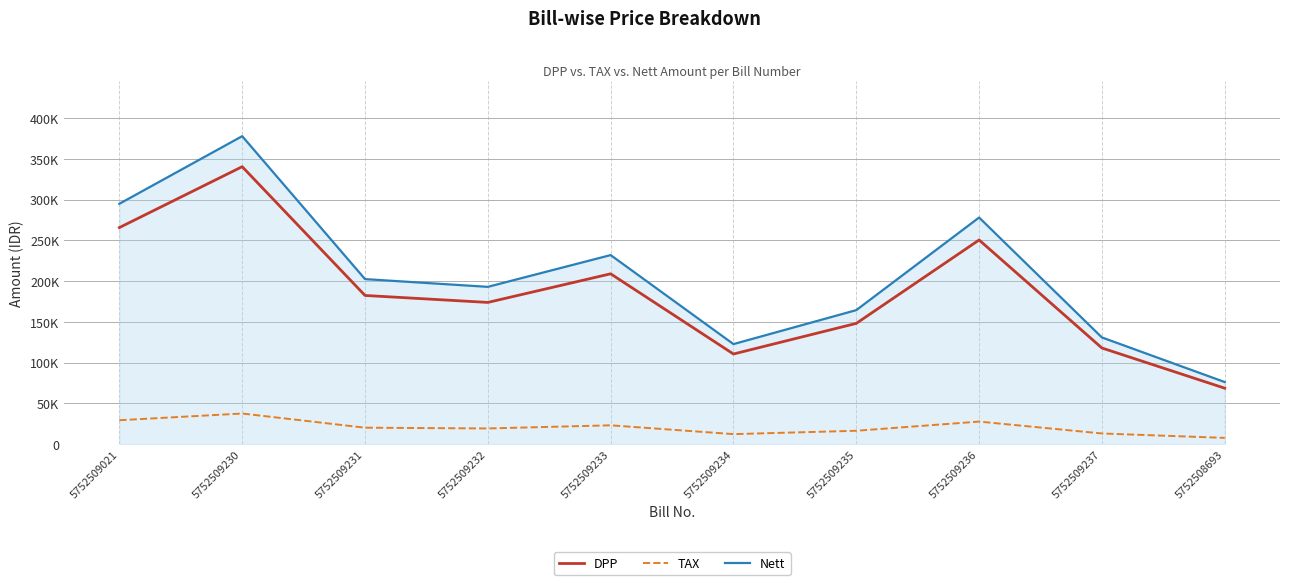

Is the value of Nett at 5752509235 greater than the value of DPP at 5752509237?

Yes